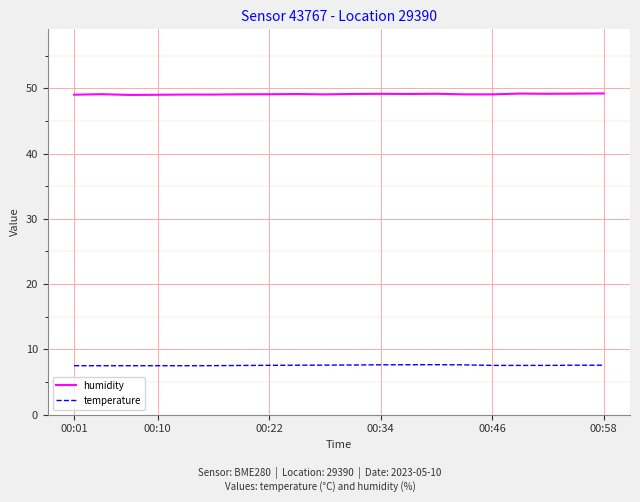

List the series in order of their overall mean, highest first.

humidity, temperature